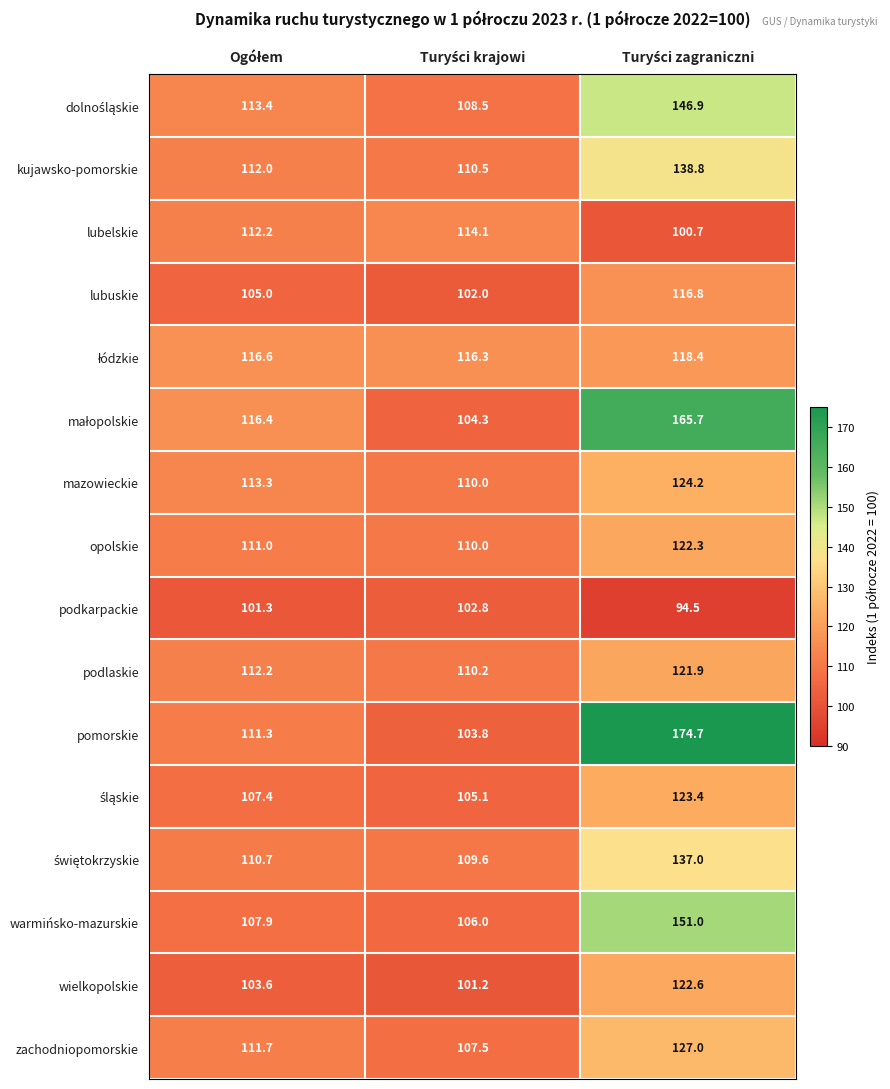

How many distinct data groups are displayed?

16